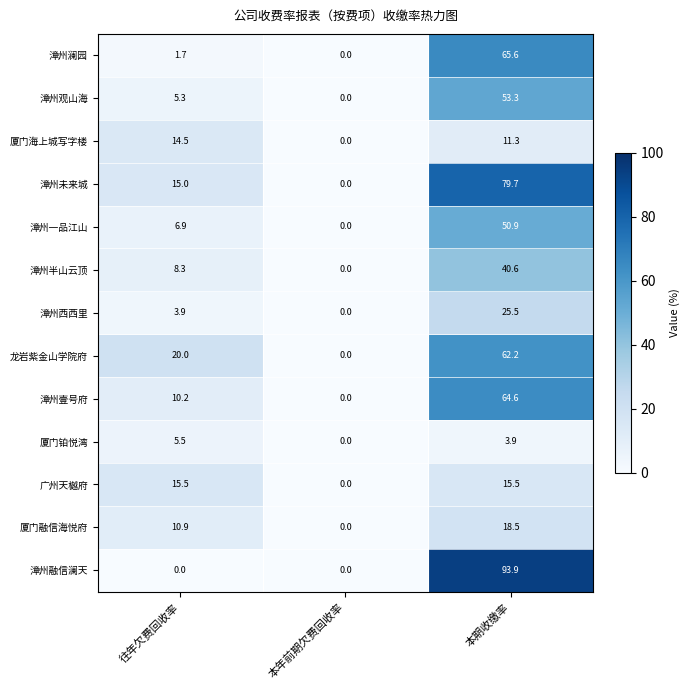

How many values in the 厦门融信海悦府 series are below 10?

1